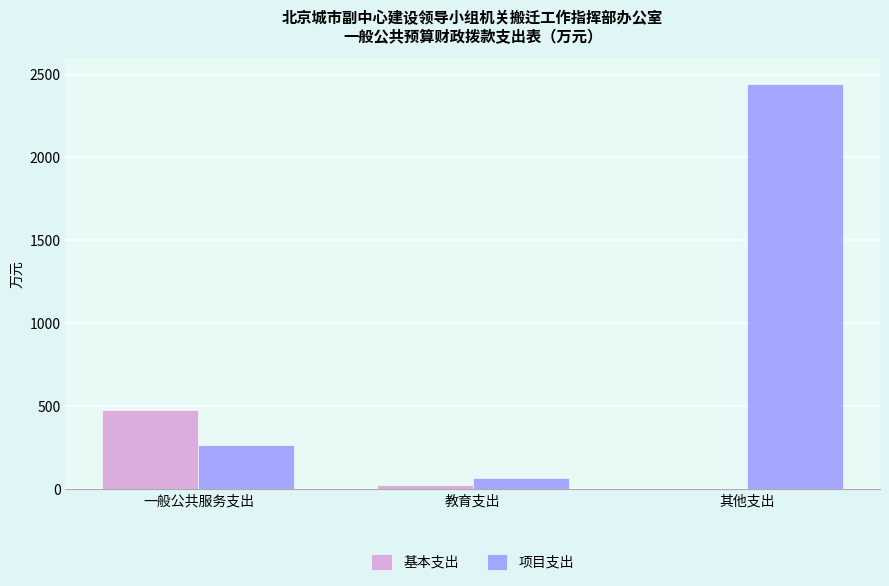

At which label does 基本支出 reach its peak?

一般公共服务支出